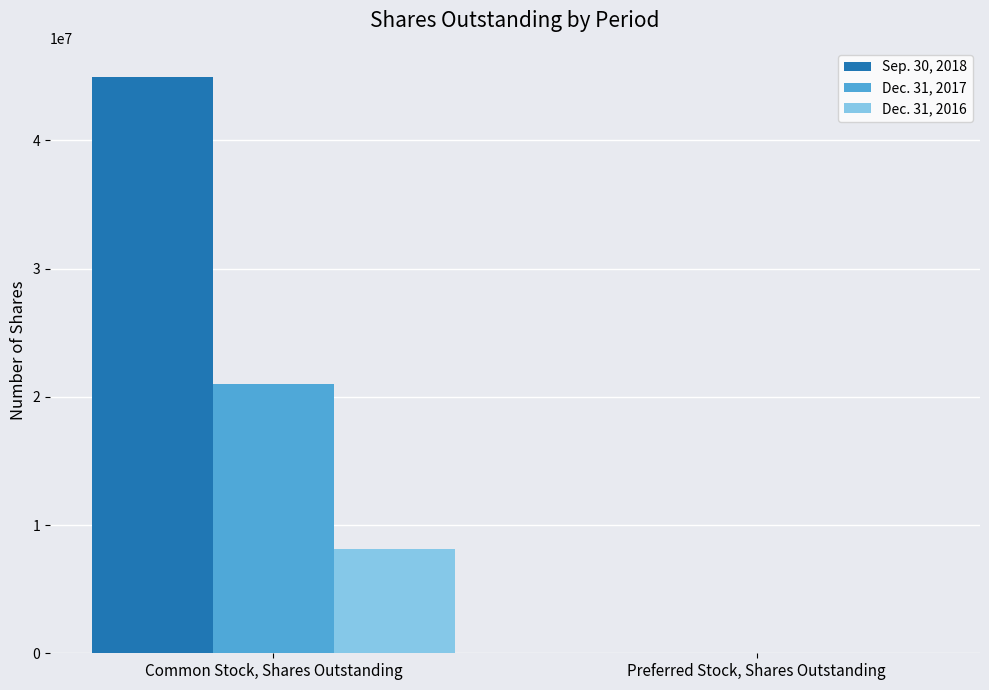

What are all the series names shown in the legend?

Sep. 30, 2018, Dec. 31, 2017, Dec. 31, 2016